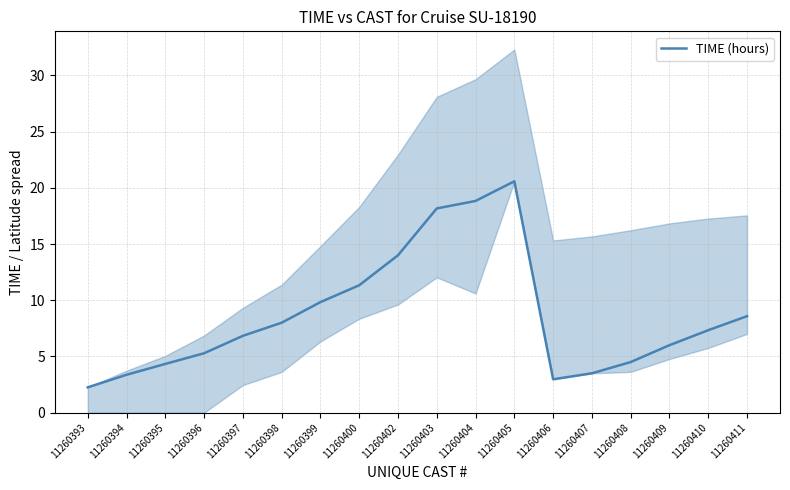

Where is the first local minimum?

11260406